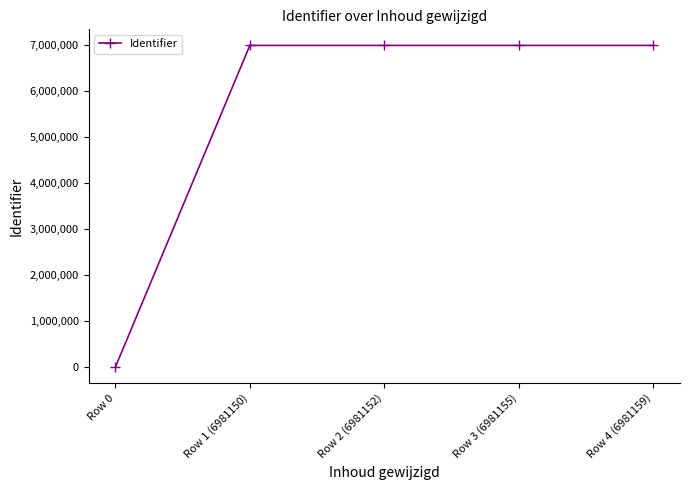

Where is the data nearest to the value 3490579?

Row 1 (6981150)